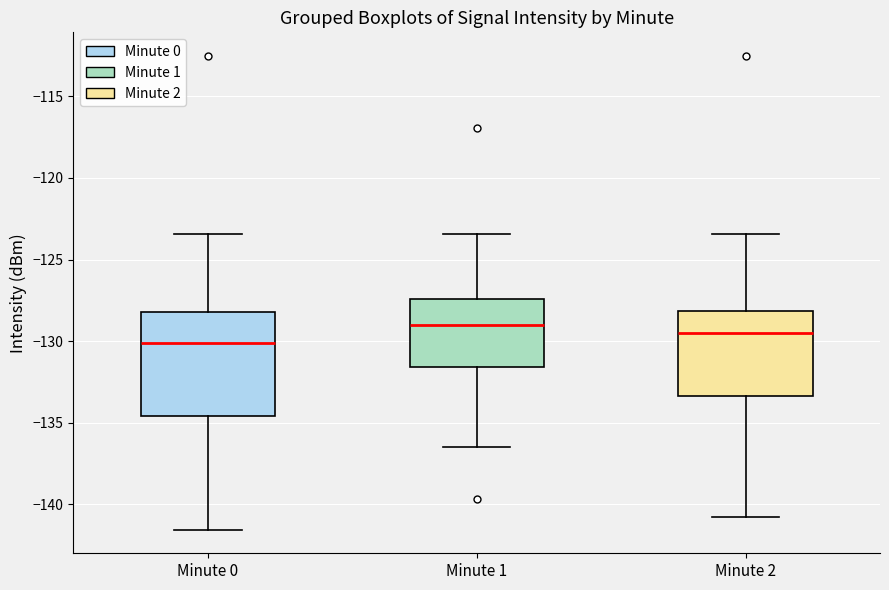

Reading left to right, read every box against the y-axis: the position of its median line, the range the box covers, and the ends of its whiskers. The values are not printed on the chart, so give them approximately, as read against the axis.

Minute 0: median -130.0, box -134.5 to -128.0, whiskers -141.5 to -123.5
Minute 1: median -129.0, box -131.5 to -127.5, whiskers -136.5 to -123.5
Minute 2: median -129.5, box -133.5 to -128.0, whiskers -141.0 to -123.5